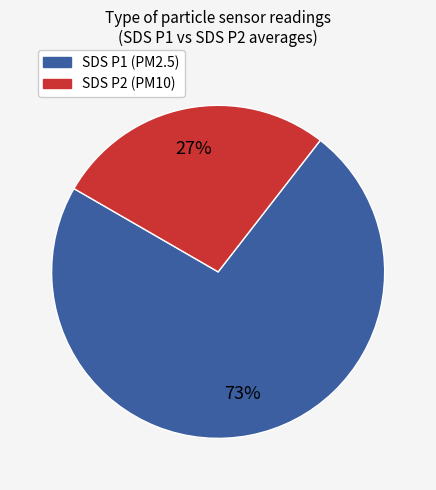

To the nearest percent, what is the difference between the largest and smallest slice percentages?

46%